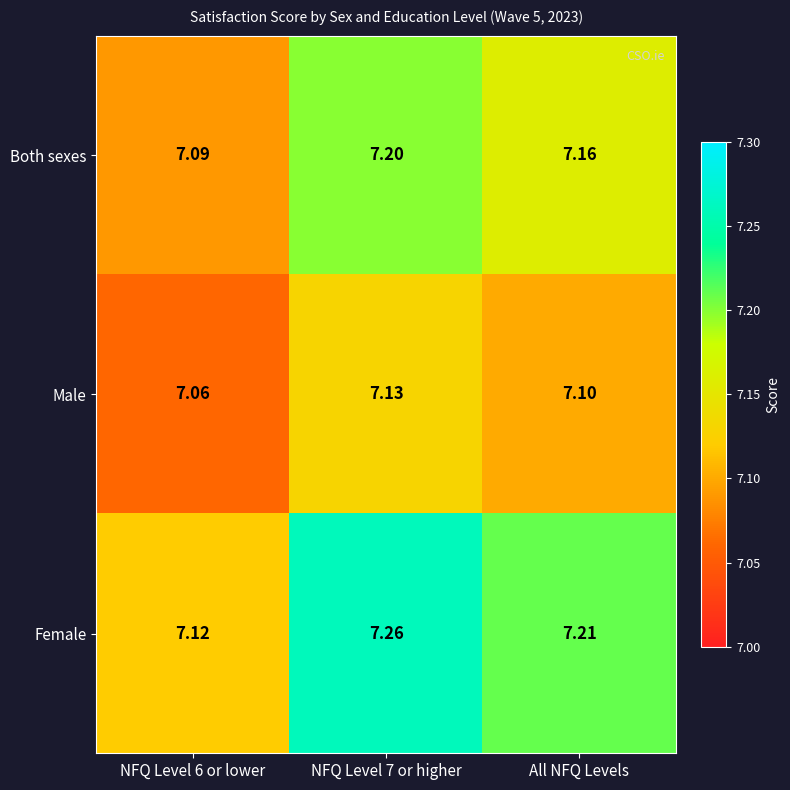

At NFQ Level 7 or higher, list the series in order from smallest to largest.

Male, Both sexes, Female